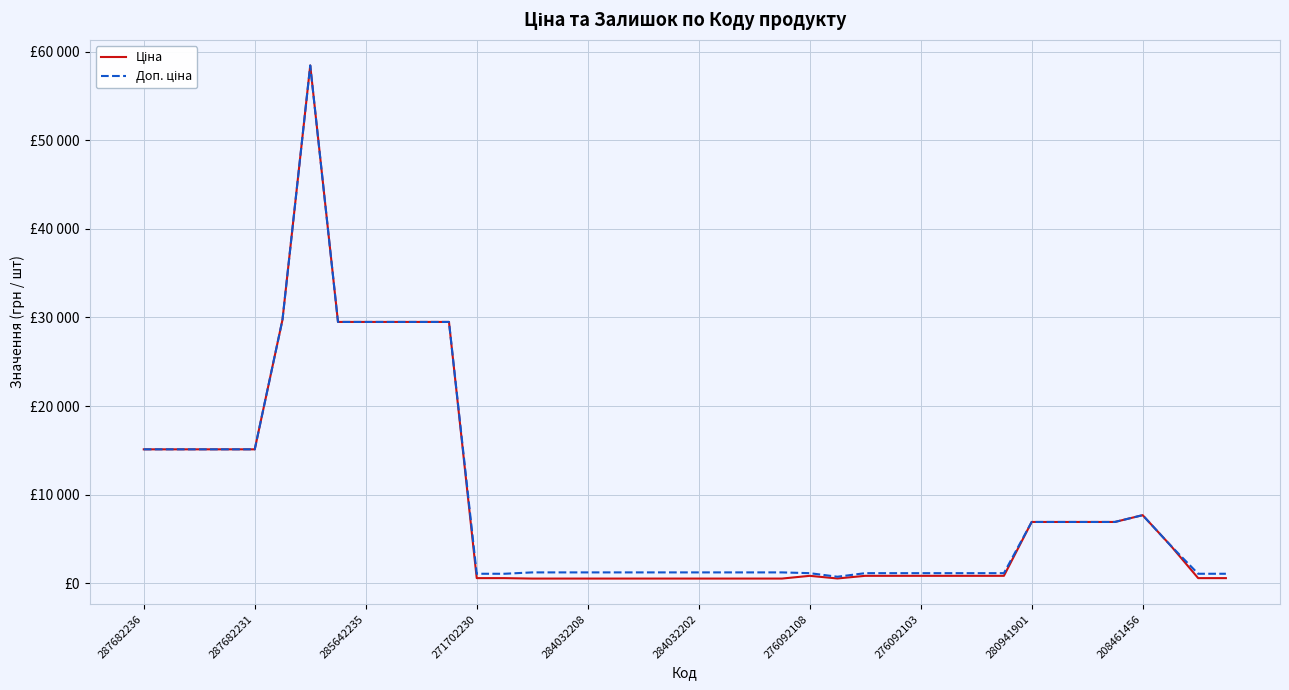

List the series in order of their overall mean, highest first.

Доп. ціна, Ціна